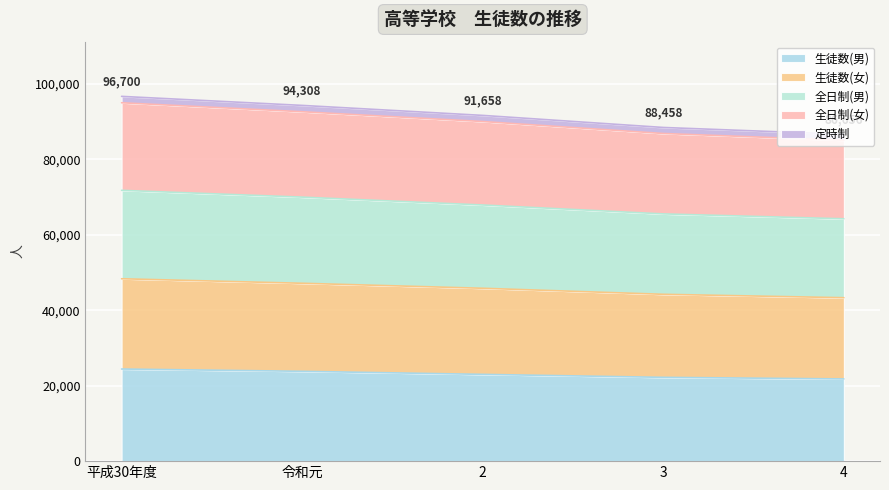

True or false: 生徒数(女) and 全日制(女) intersect in this chart.

False